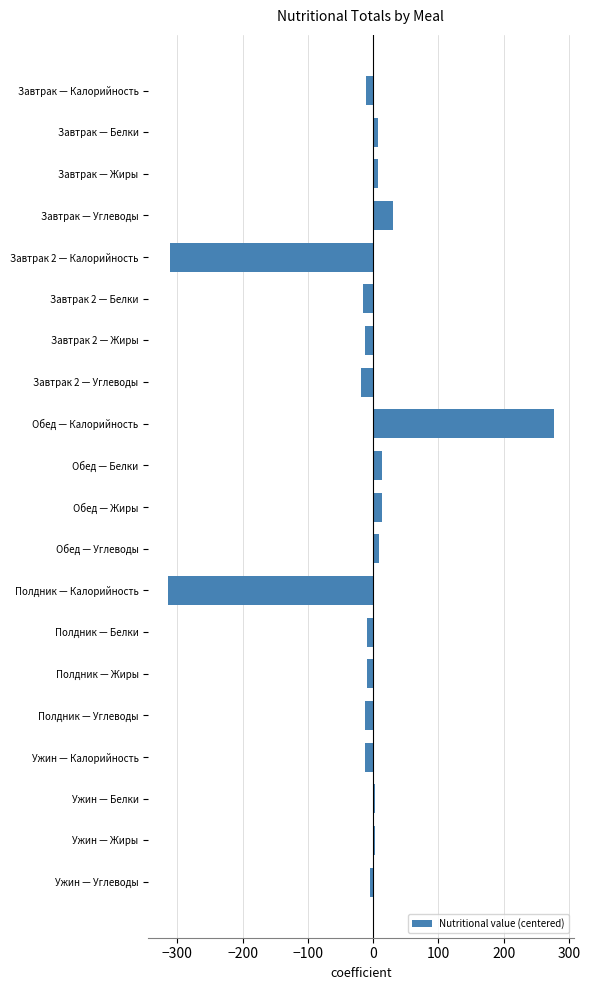

The value at Завтрак — Углеводы is 30.0. True or false?

True